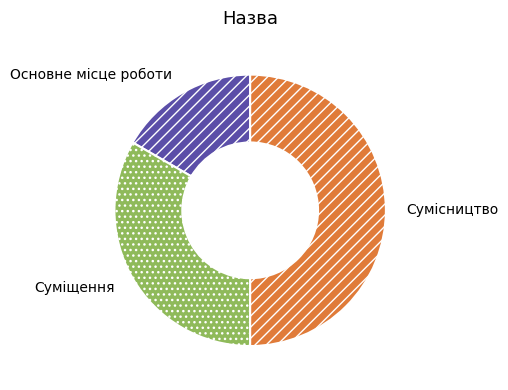

What is the largest slice in the pie chart?

Сумісництво